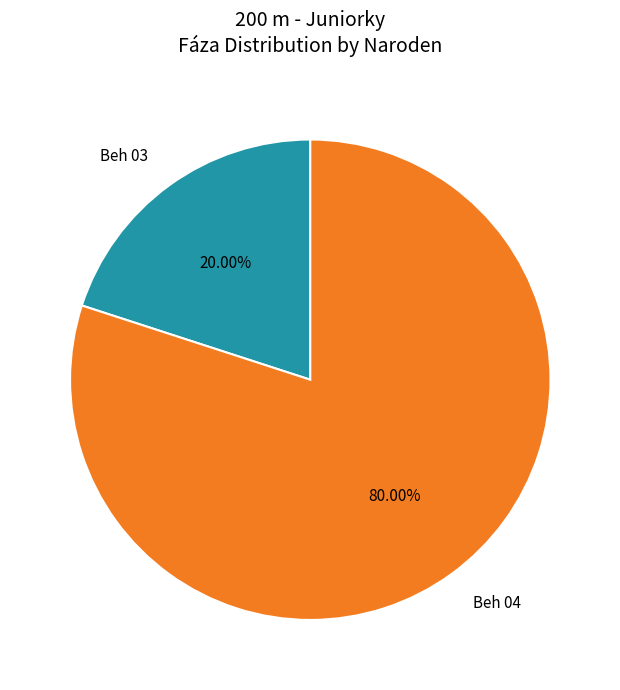

Count the number of slices in the pie.

2